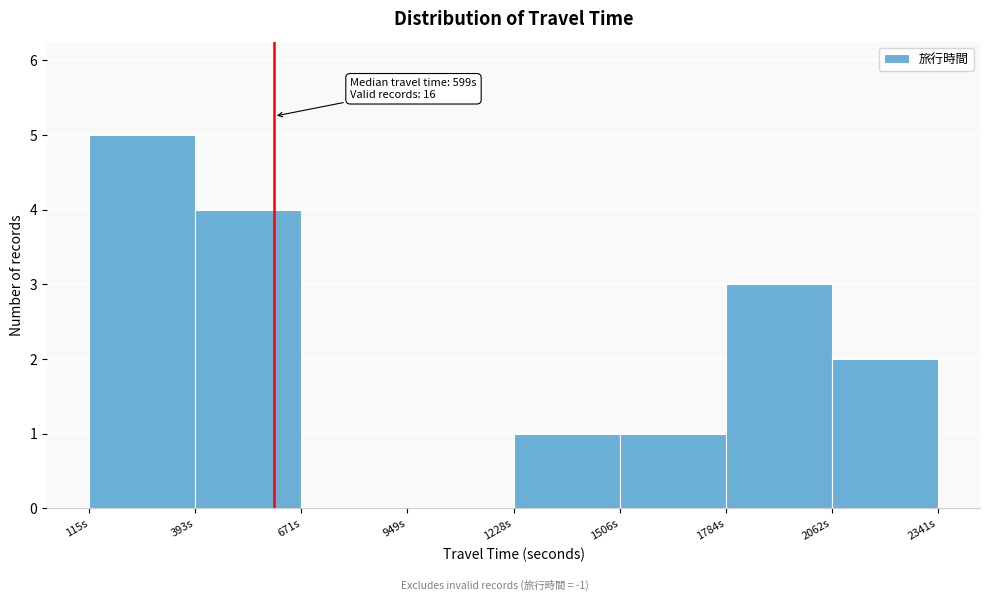

Which range on the x-axis has the tallest bar?

100 to 400